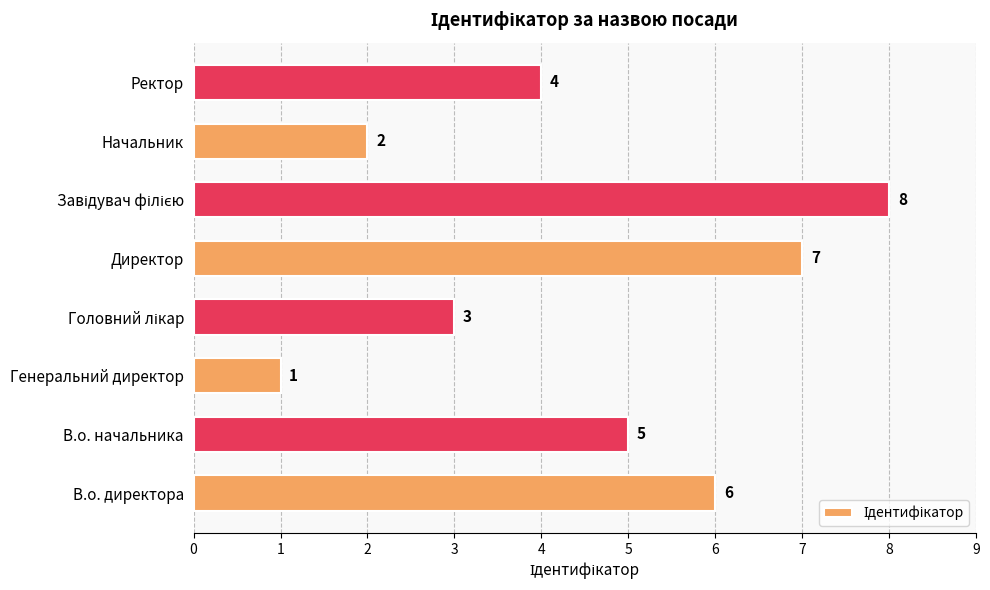

At which label is the value closest to 4?

Ректор